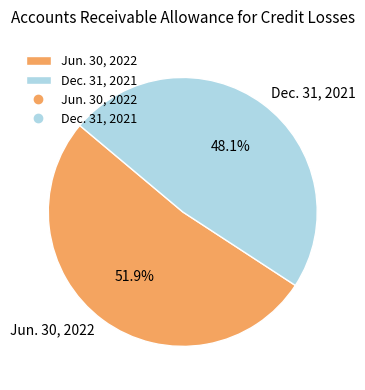

To the nearest percent, what portion does Dec. 31, 2021 represent?

48%